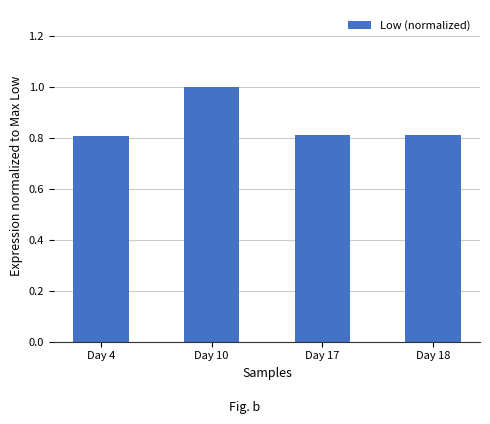

Reading left to right, extract all data points from this chart.

Day 4=0.8	Day 10=1.0	Day 17=0.8	Day 18=0.8